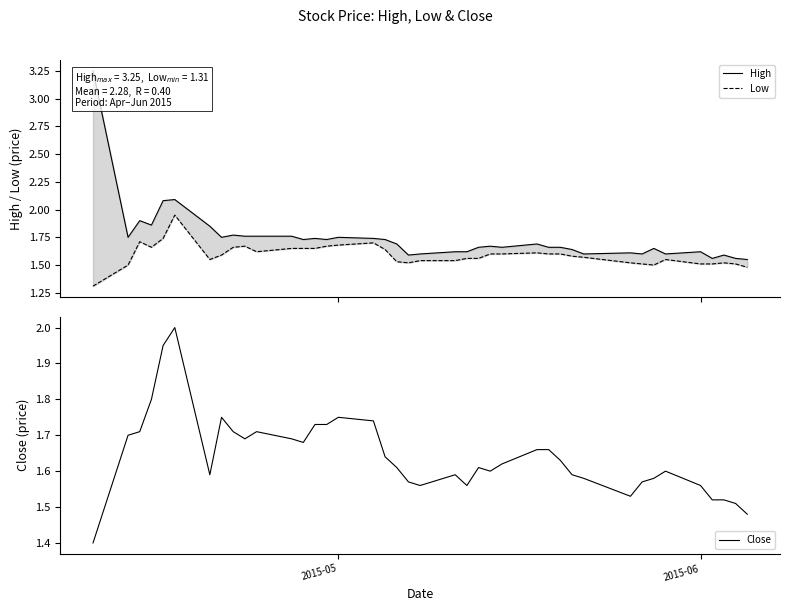

Count the number of data series in this chart.

3